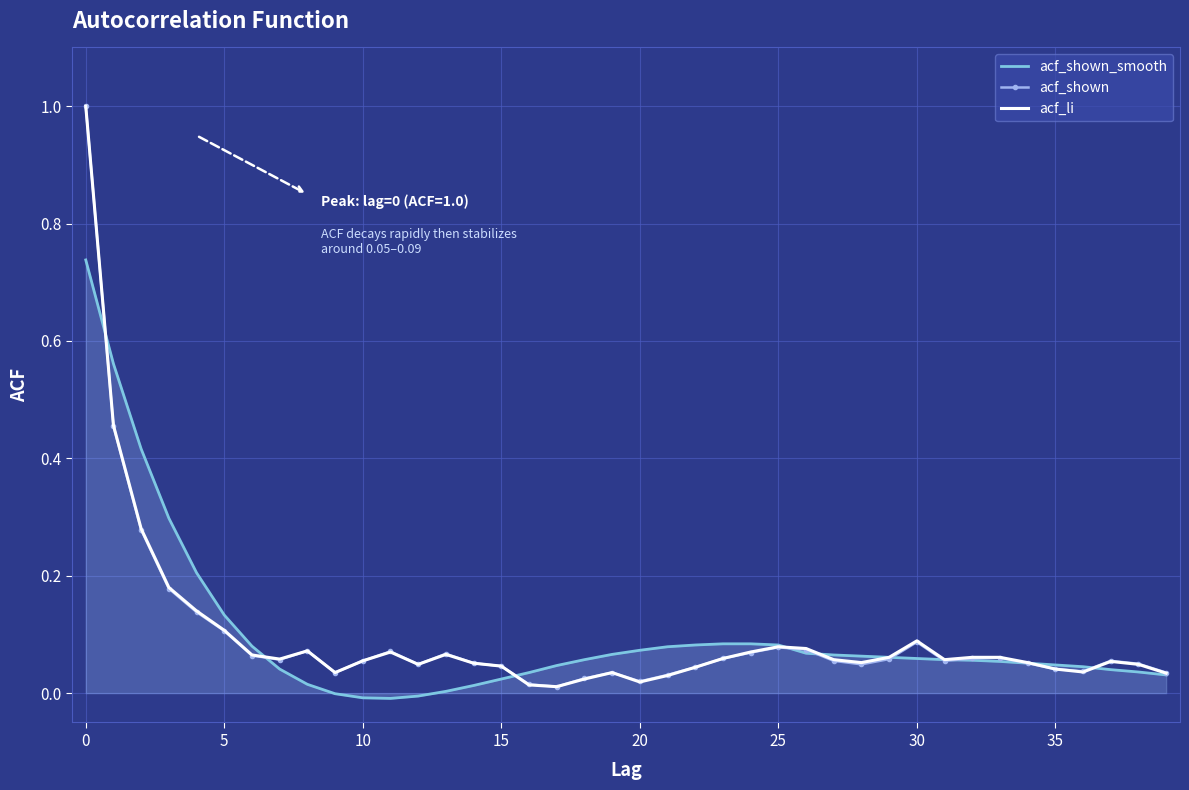

List the series in order of their overall mean, lowest first.

acf_shown, acf_li, acf_shown_smooth